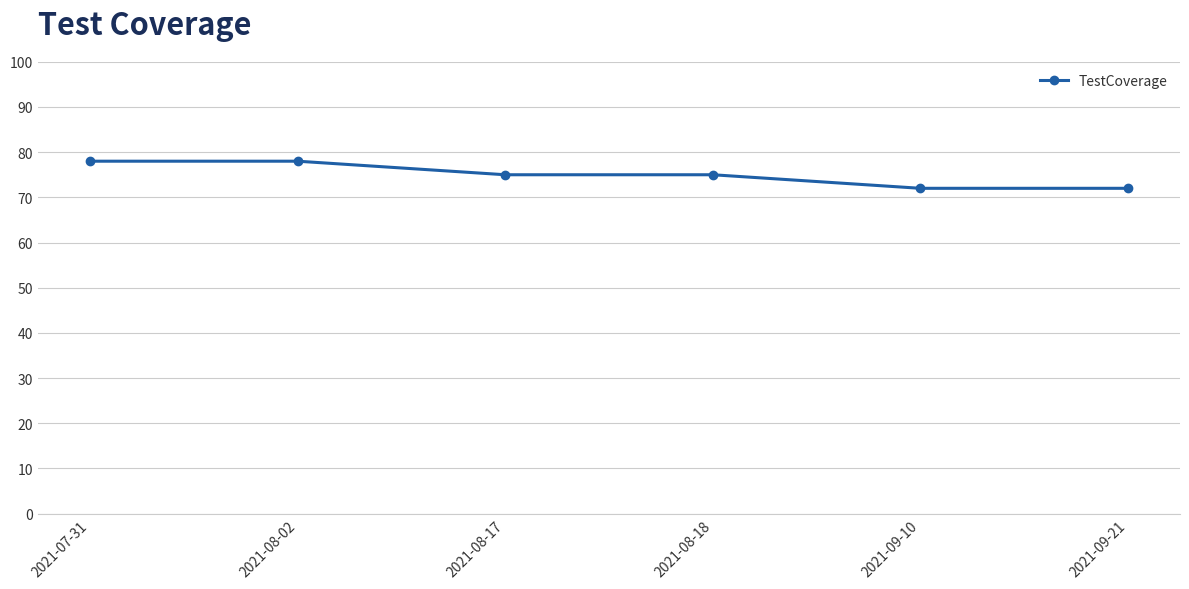

Which has a higher value, 2021-08-18 or 2021-08-02?

2021-08-02